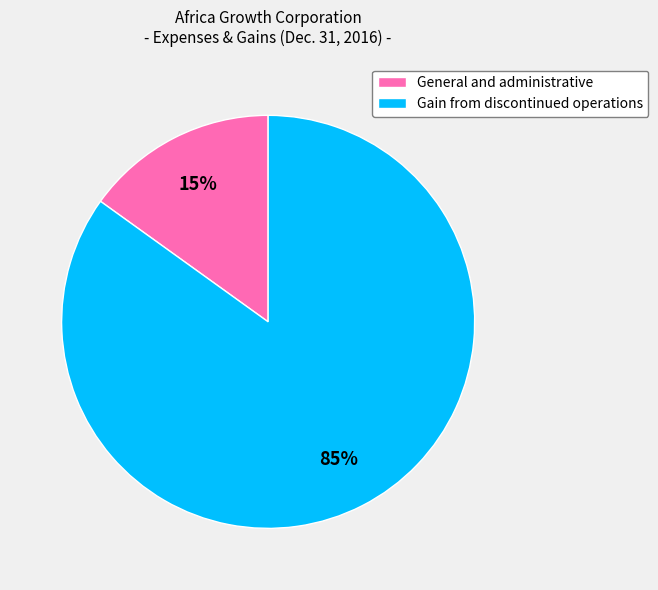

Do General and administrative and Gain from discontinued operations together represent more than half of the pie?

Yes